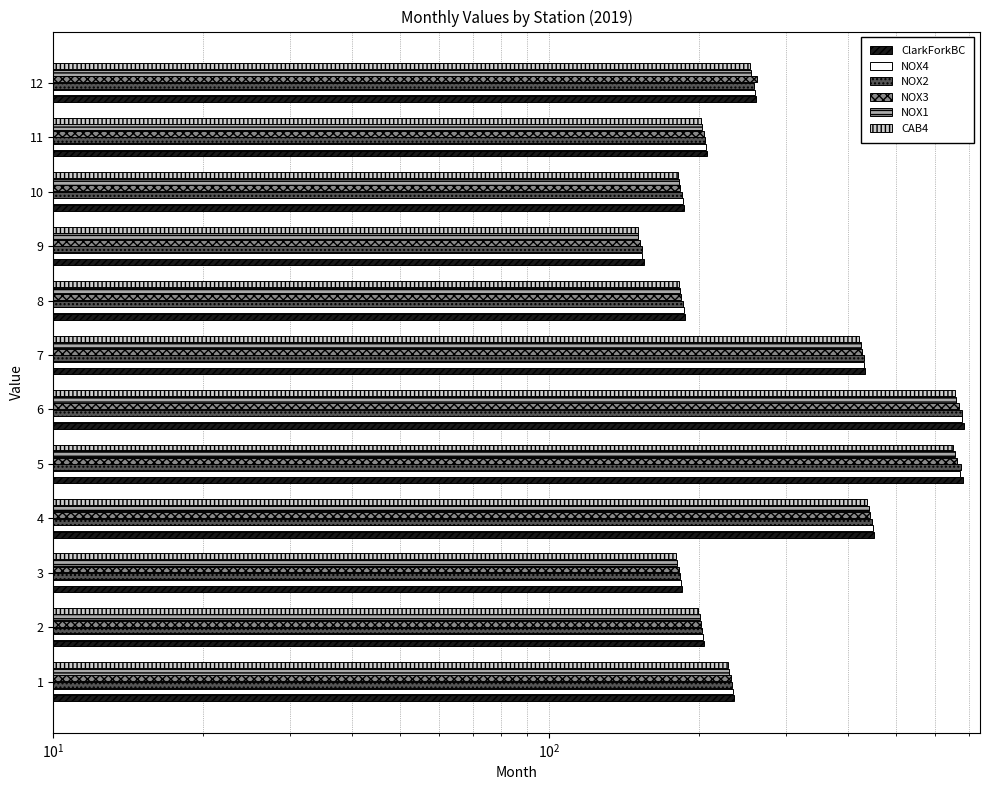

What is the minimum value shown in the chart?

150.6